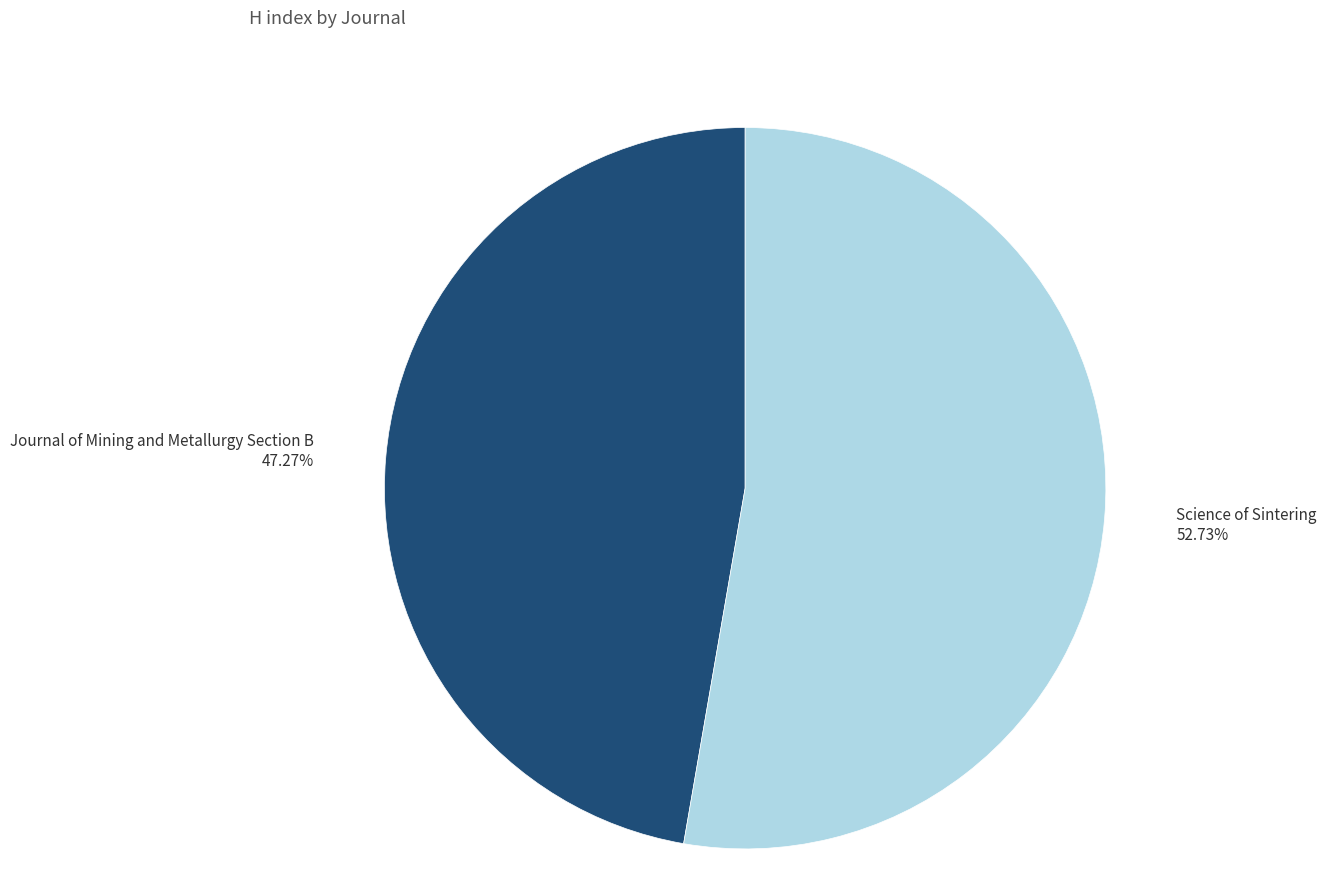

Does any single category account for the majority?

Yes